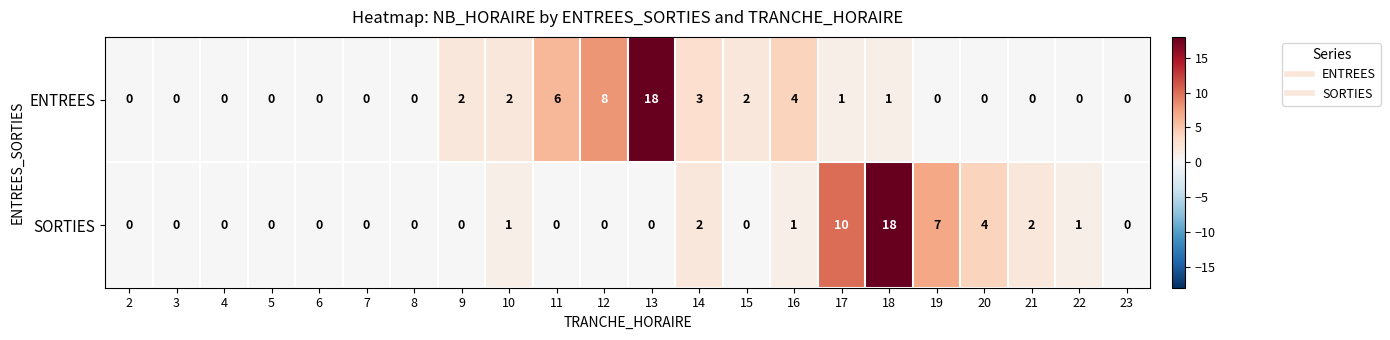

What is the sum of the ENTREES values at 5 and 12?

8